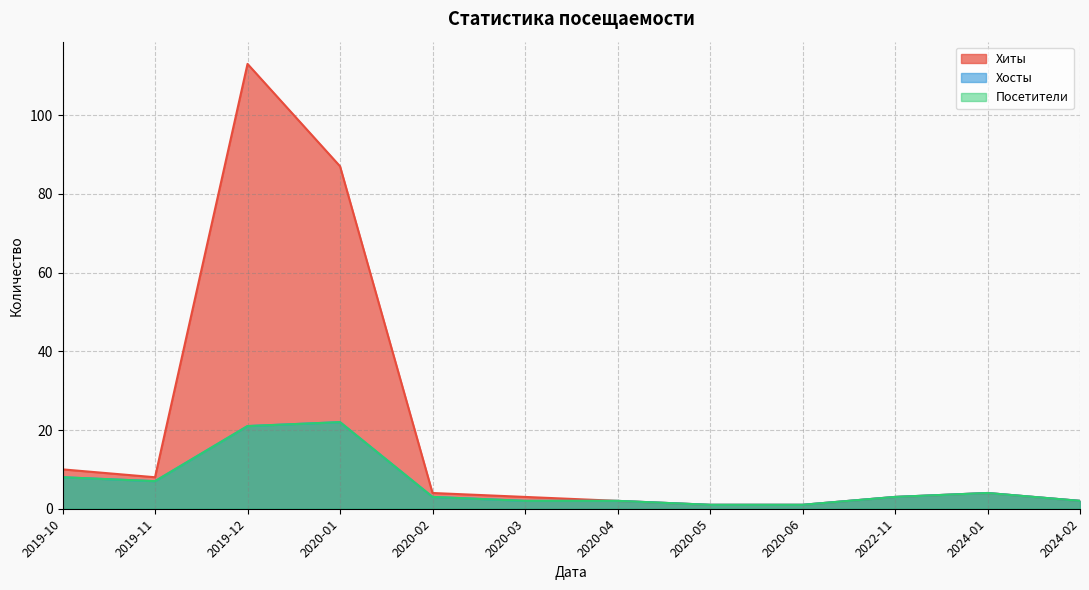

True or false: Посетители and Хосты intersect in this chart.

False